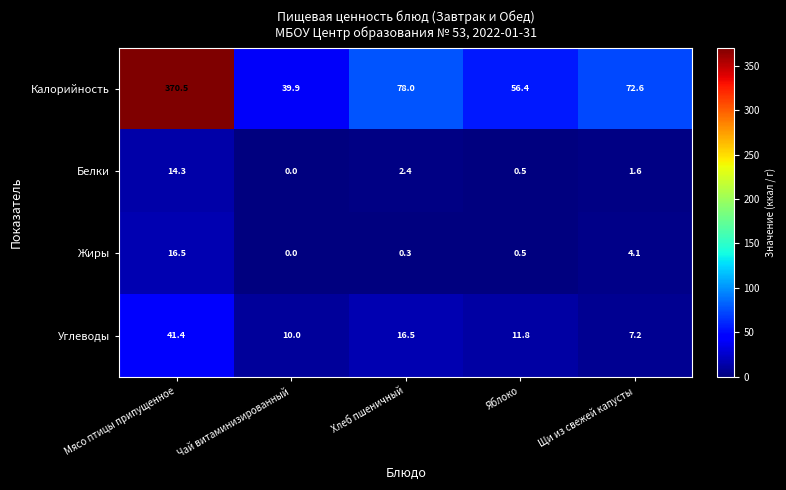

How many data points does each series have?

5